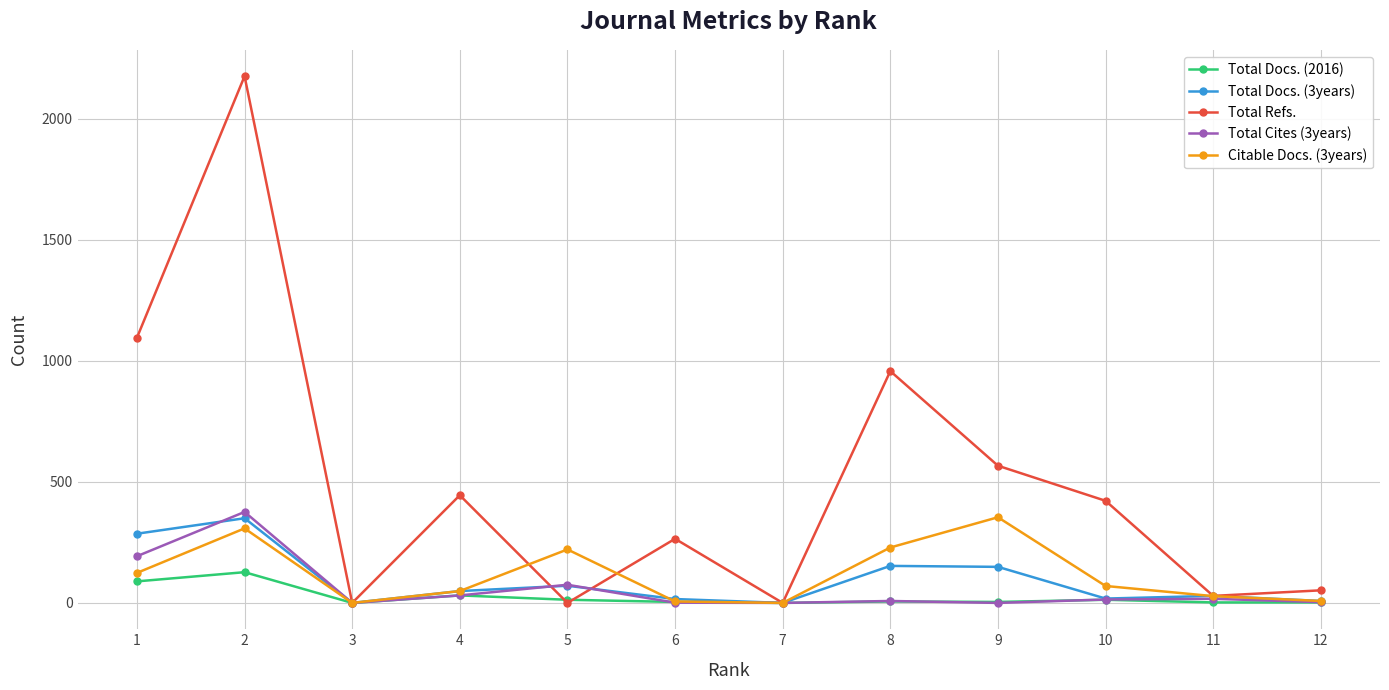

What is the greatest value displayed?

2177